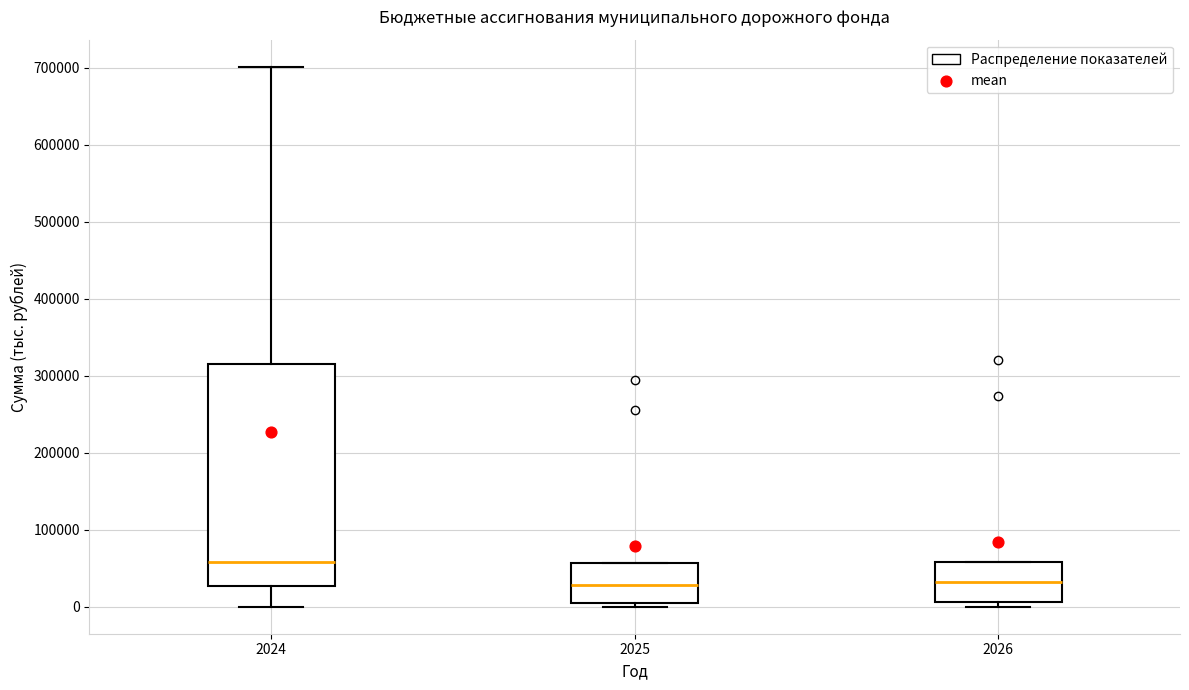

Which box's median line is the highest?

2024